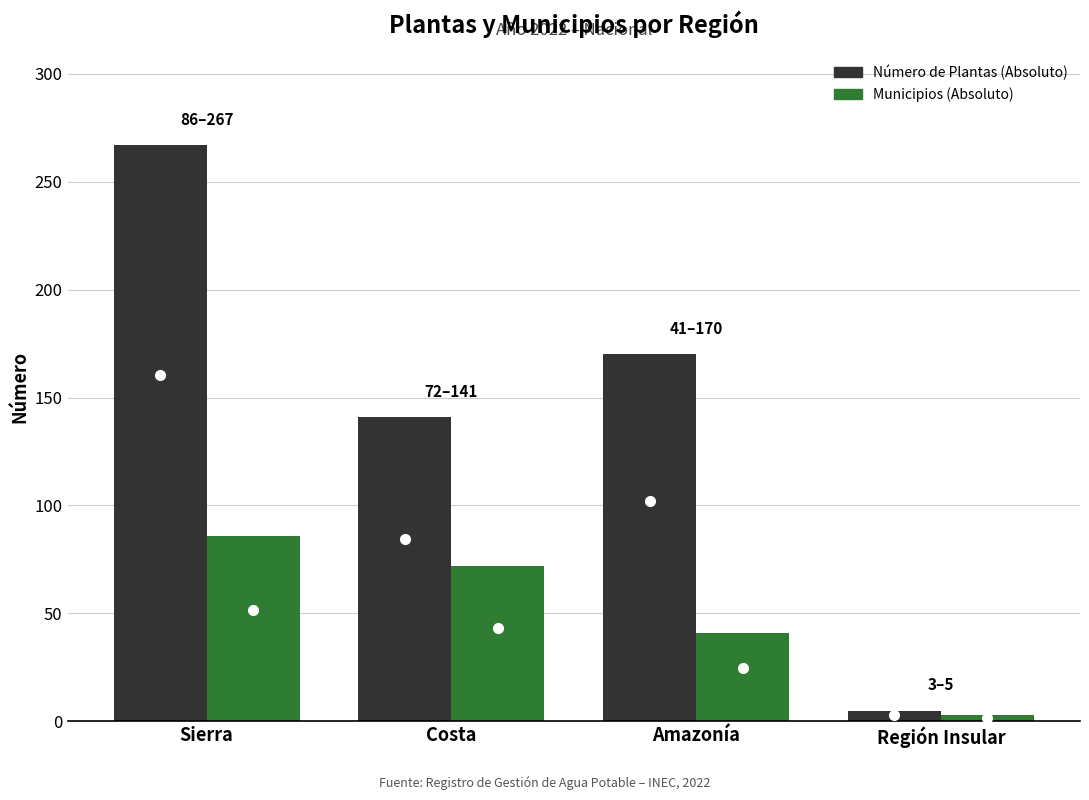

Rank the categories by Número de Plantas (Absoluto) value from lowest to highest.

Región Insular, Costa, Amazonía, Sierra